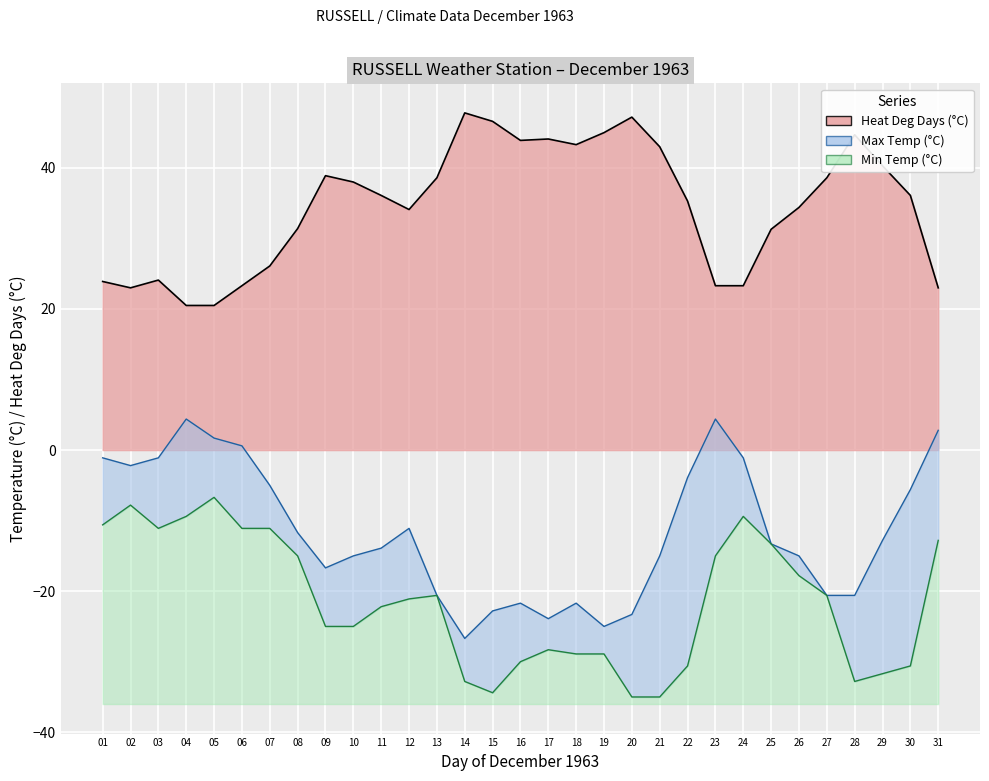

Which series has the largest range (max minus min)?

Max Temp (°C)